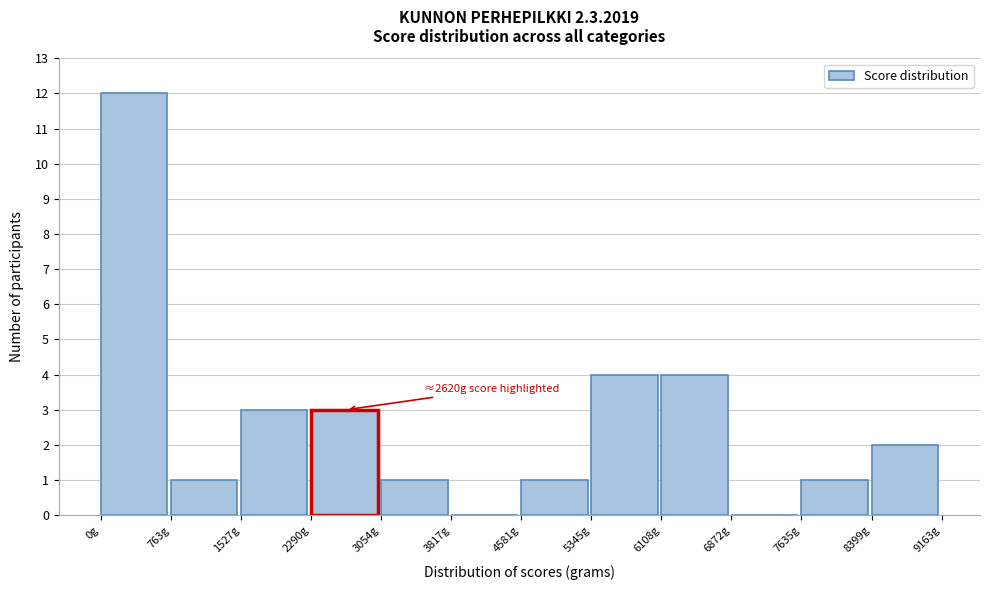

Over which range of the x-axis is the bar tallest?

0 to 800